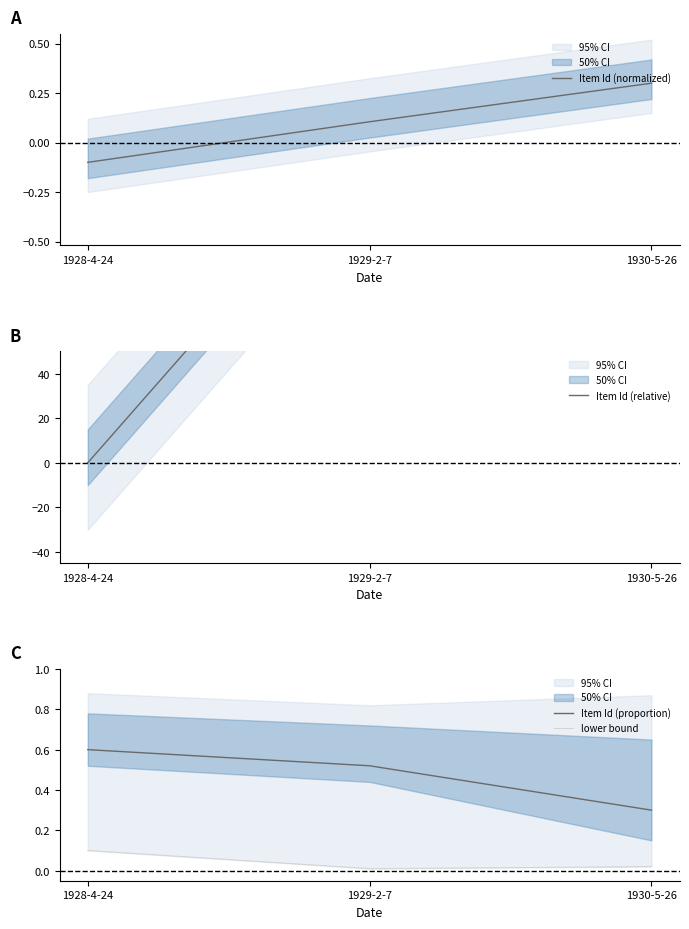

What is the label of the 2nd point from the left?

1929-2-7